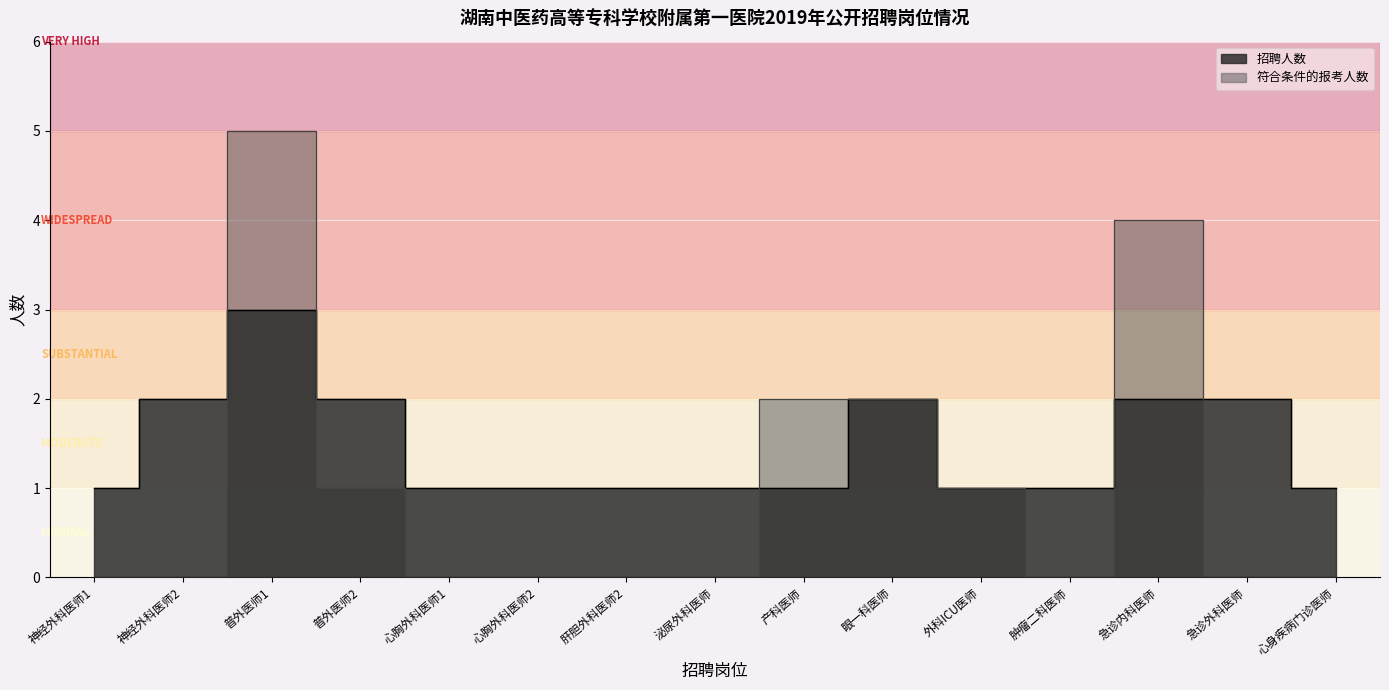

Reading left to right, what are all the values shown in this chart?

招聘人数: 神经外科医师1=1	神经外科医师2=2	普外医师1=3	普外医师2=2	心胸外科医师1=1	心胸外科医师2=1	肝胆外科医师2=1	泌尿外科医师=1	产科医师=1	眼一科医师=2	外科ICU医师=1	肿瘤二科医师=1	急诊内科医师=2	急诊外科医师=2	心身疾病门诊医师=1
符合条件的报考人数: 神经外科医师1=0	神经外科医师2=0	普外医师1=5	普外医师2=1	心胸外科医师1=0	心胸外科医师2=0	肝胆外科医师2=0	泌尿外科医师=0	产科医师=2	眼一科医师=2	外科ICU医师=1	肿瘤二科医师=0	急诊内科医师=4	急诊外科医师=0	心身疾病门诊医师=0